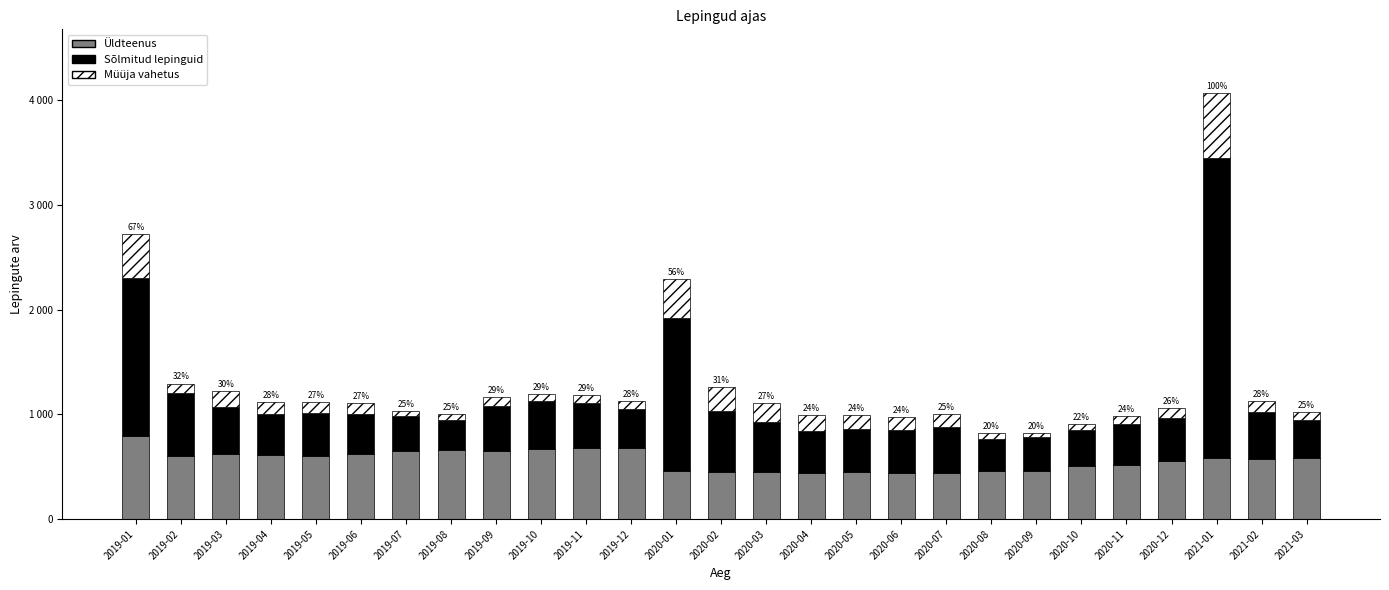

What are all the series names shown in the legend?

Üldteenus, Sõlmitud lepinguid, Müüja vahetus